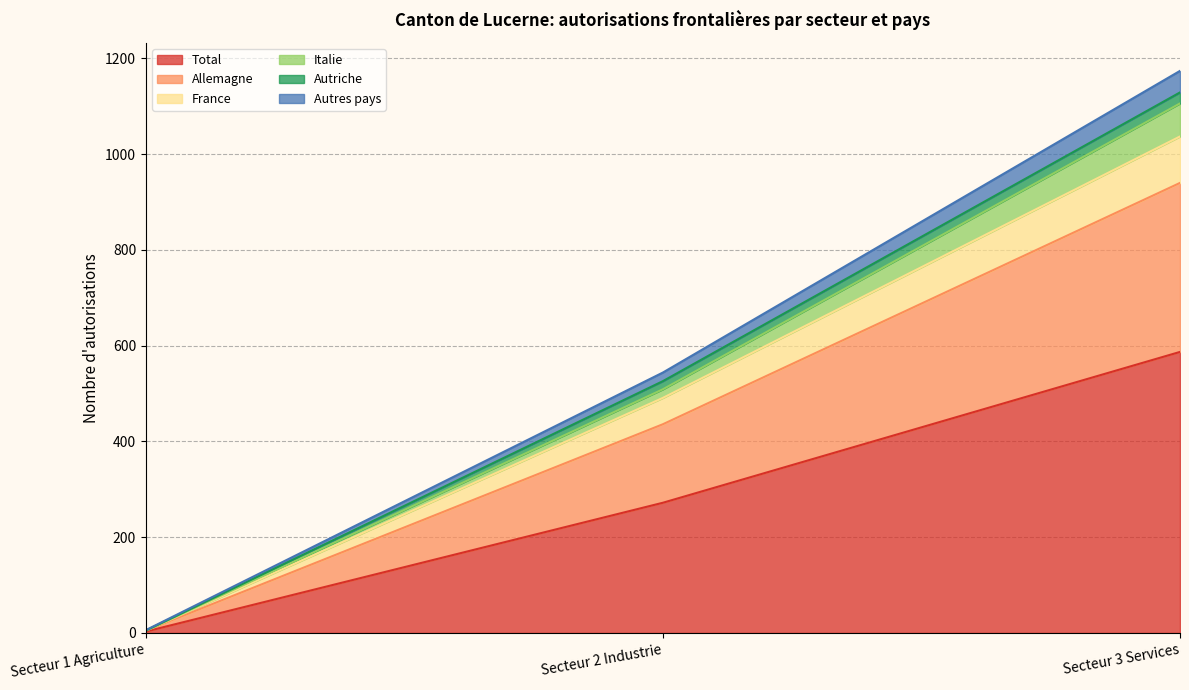

At which label does Allemagne reach its minimum?

Secteur 1 Agriculture